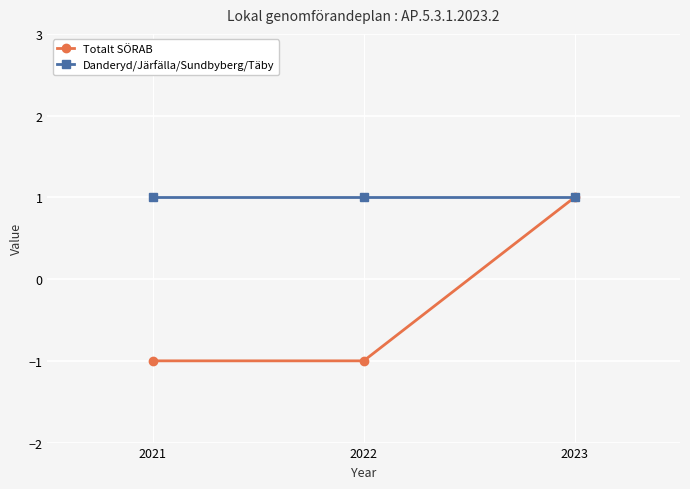

Is the value of Totalt SÖRAB at 2021 greater than the value of Danderyd/Järfälla/Sundbyberg/Täby at 2022?

No